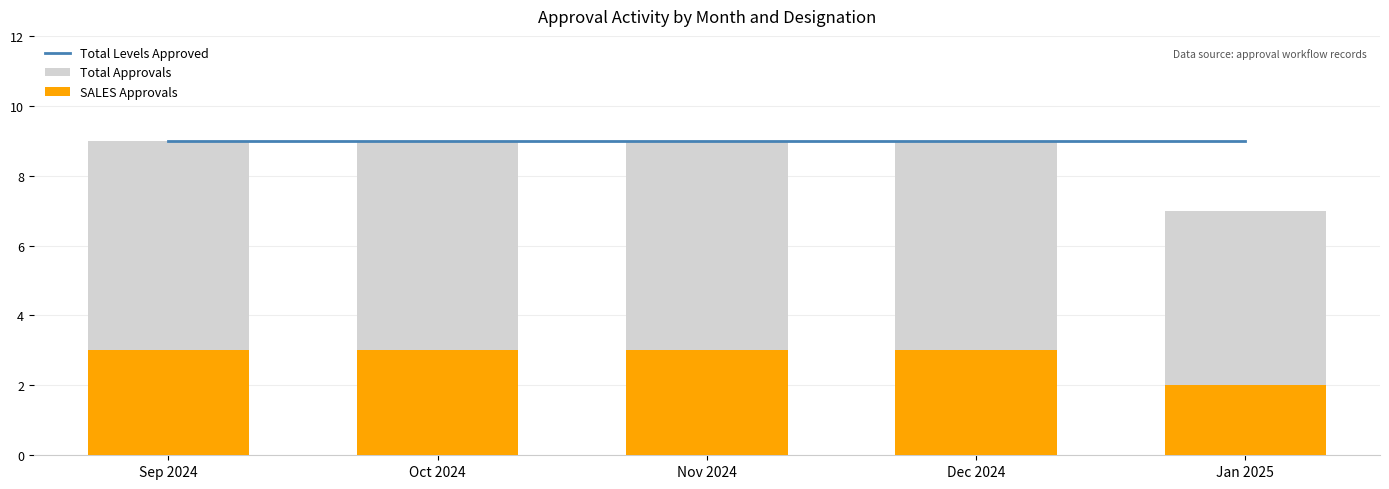

What is the highest value of the Total Approvals series?

9